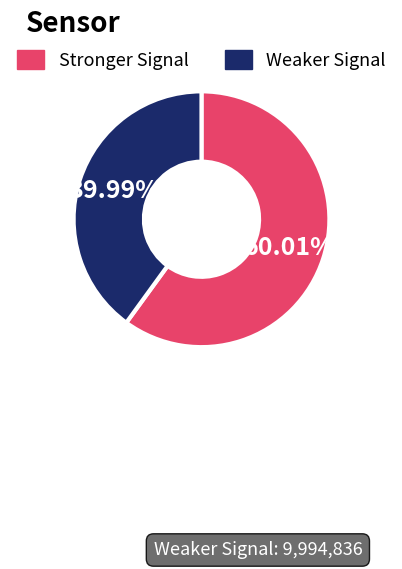

Does any single category account for the majority?

Yes